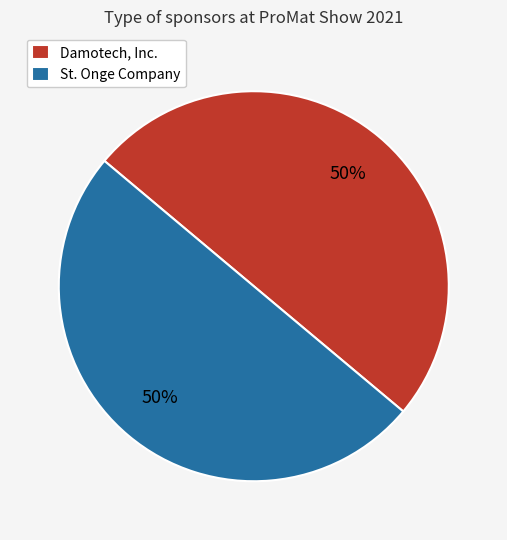

Approximately how many times larger is the value at Damotech, Inc. compared to St. Onge Company?

1.0